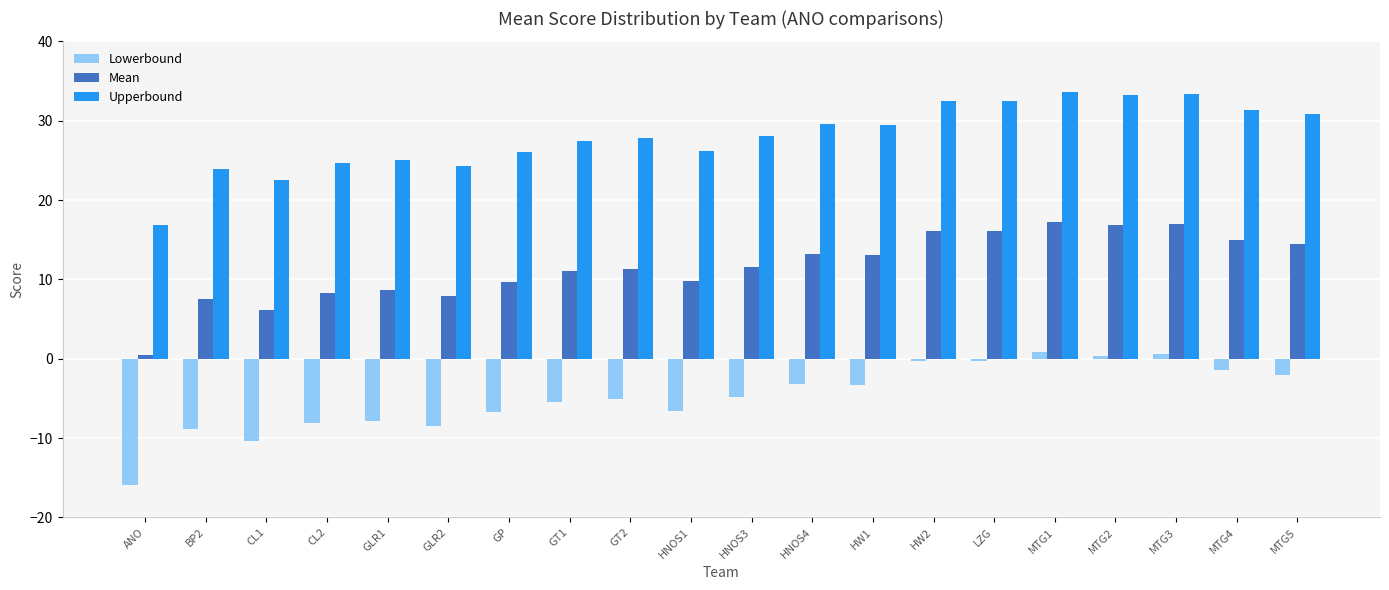

What is the greatest value displayed?

33.7